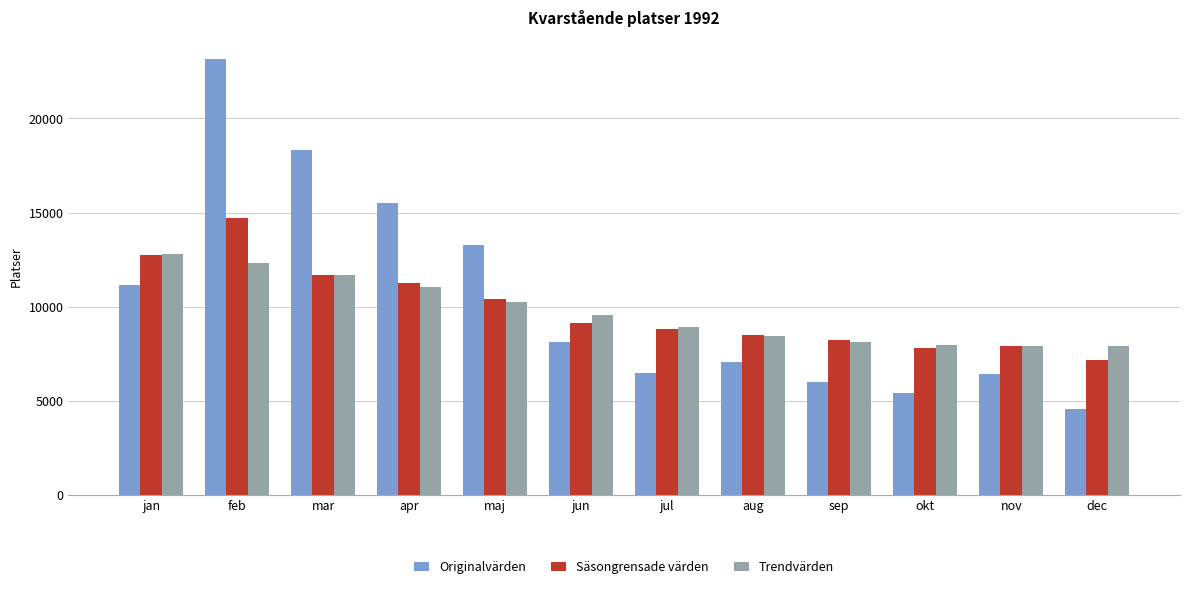

How many data points in Säsongrensade värden are less than 9120?

6